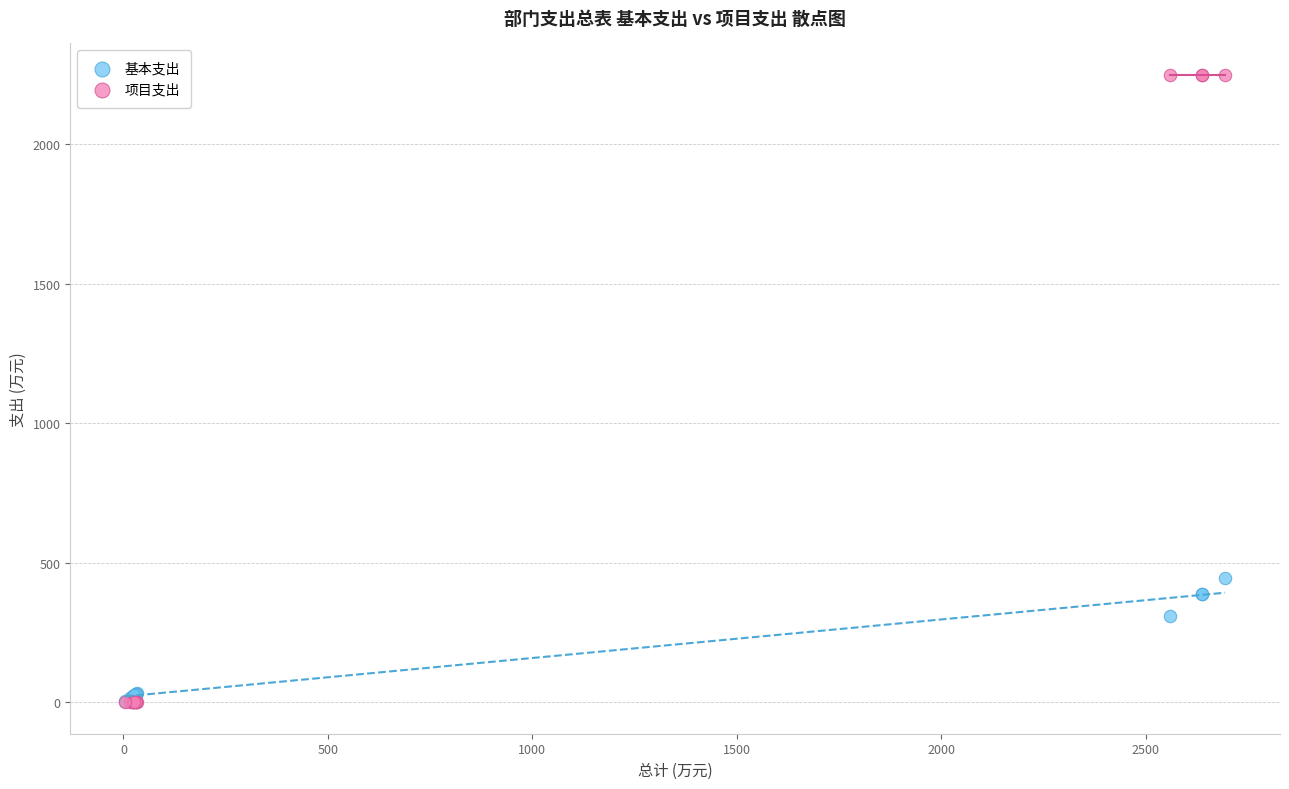

In the 基本支出 series, what Y value is closest to 224?

310.2